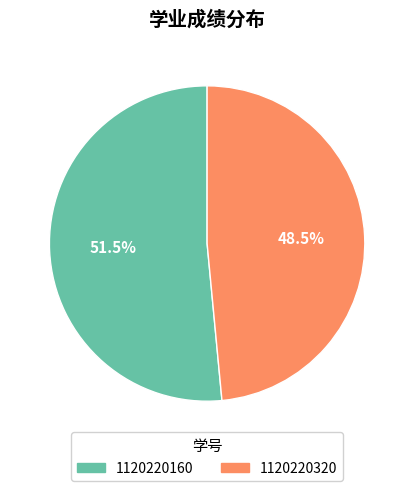

Is there any slice that represents more than half of the pie?

Yes